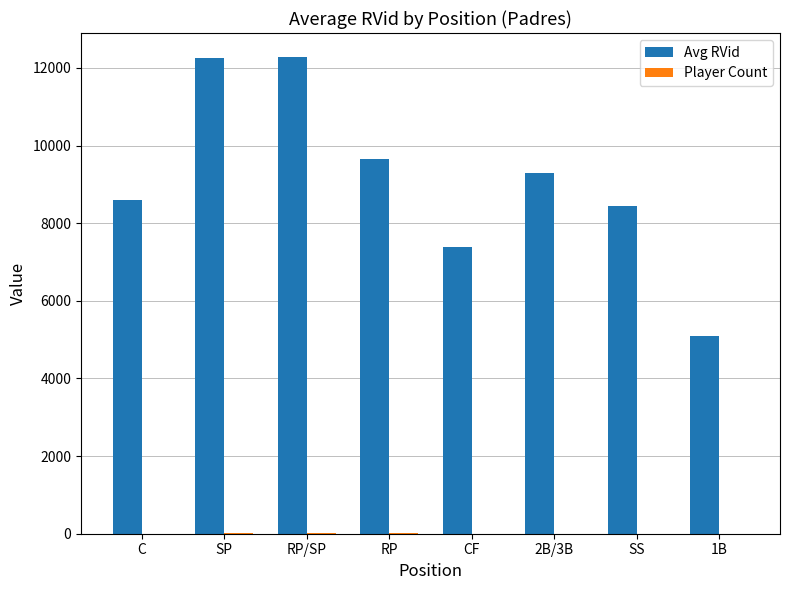

What is the sum of all Avg RVid values?

73005.7